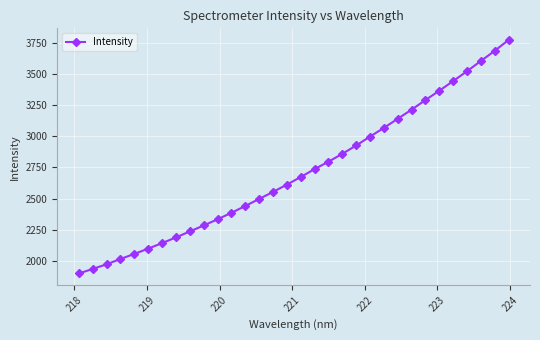

What is the smallest value displayed?

1899.9